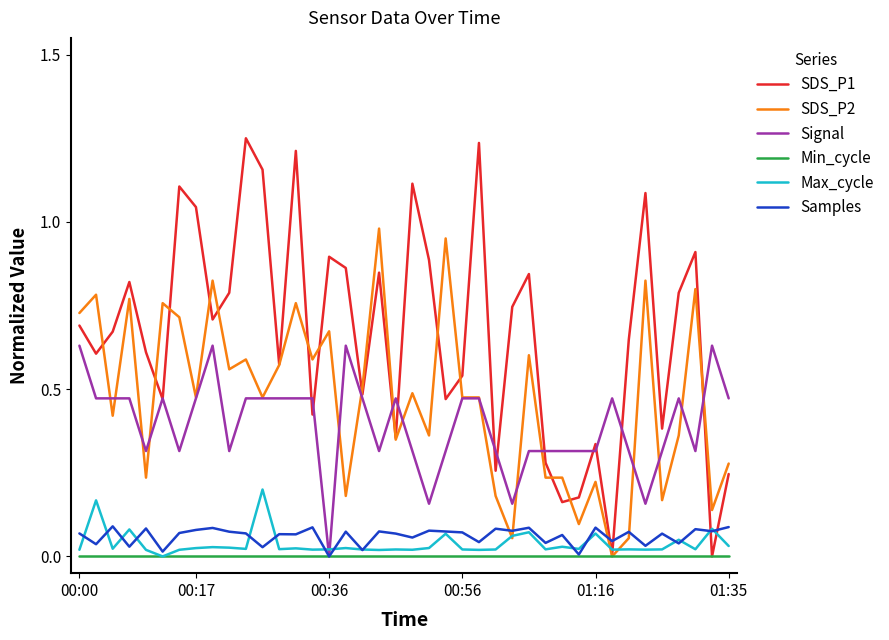

Rank the series by their maximum value, from lowest to highest.

Min_cycle, Samples, Max_cycle, Signal, SDS_P2, SDS_P1